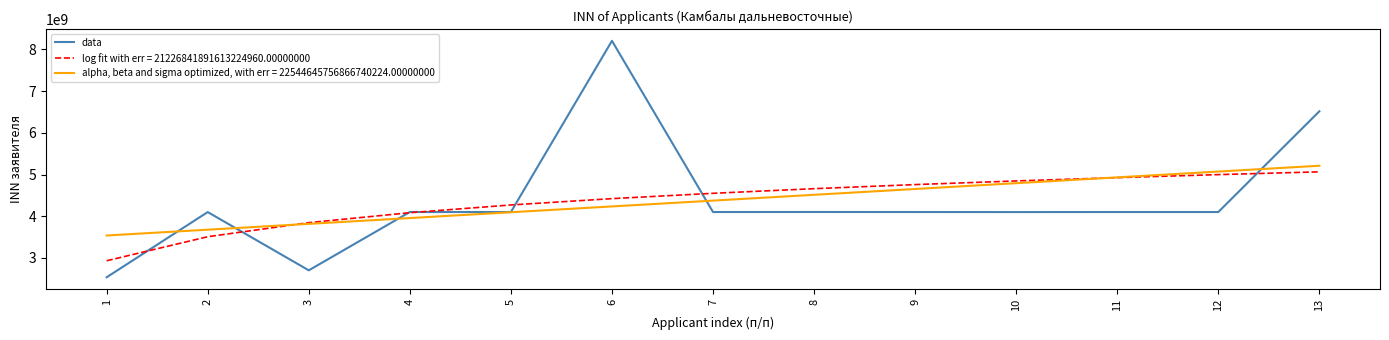

The value of log fit with err = 21226841891613224960.00000000 at 10 is 7979353599.5. True or false?

False